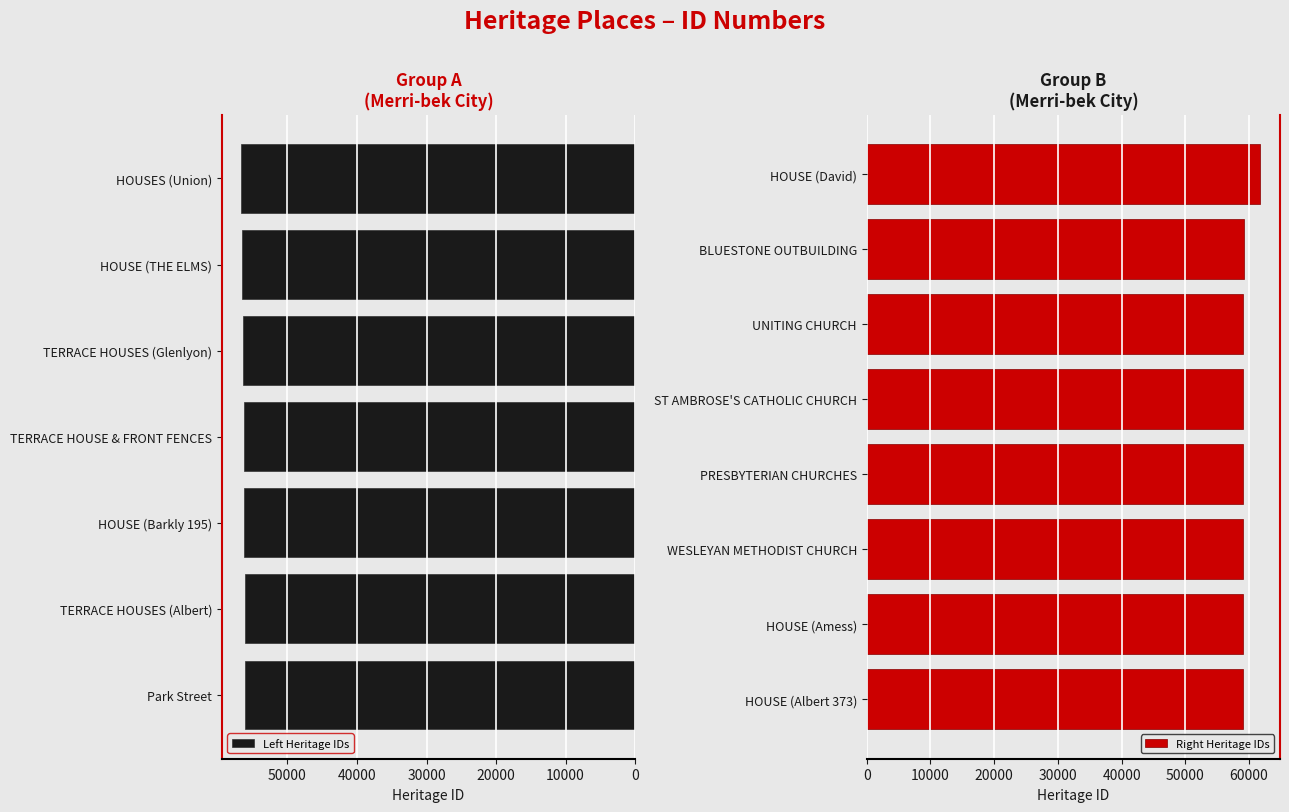

Which label corresponds to the smallest value in the chart?

Park Street